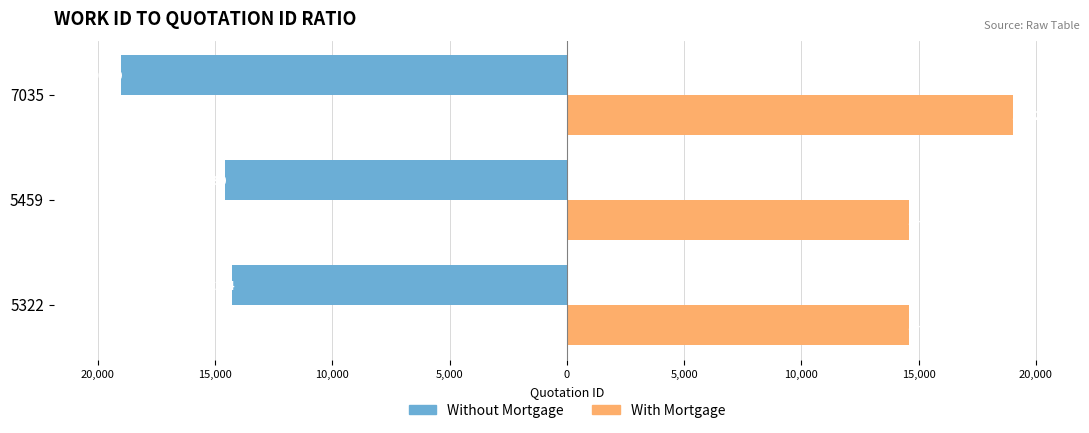

What are all the series names shown in the legend?

Without Mortgage, With Mortgage